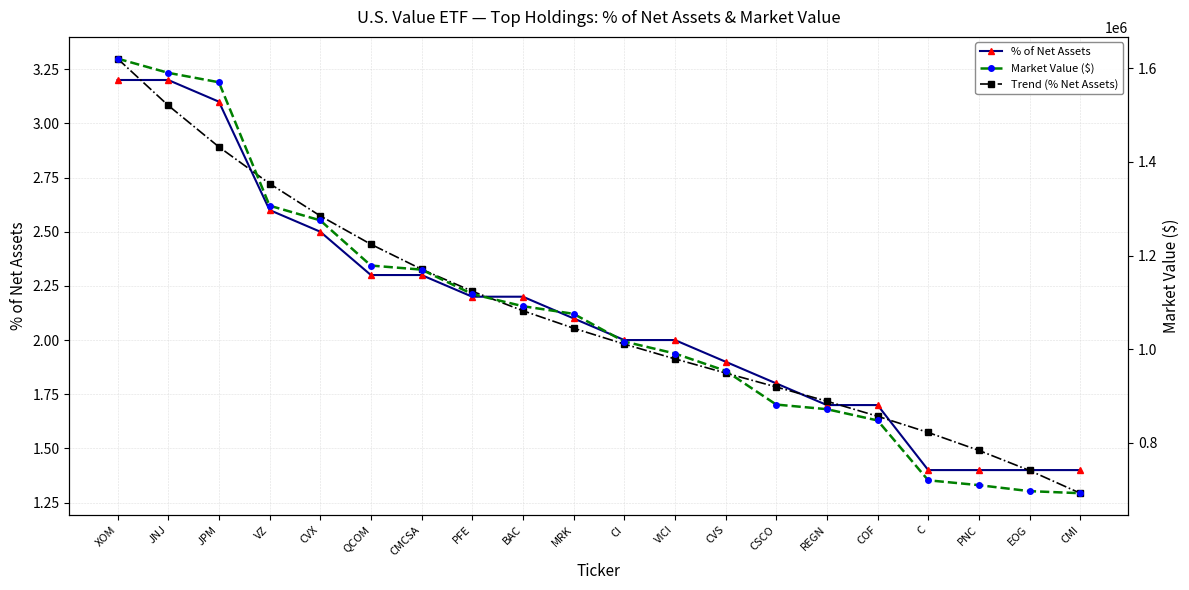

Which series has the widest spread of values?

Market Value ($)